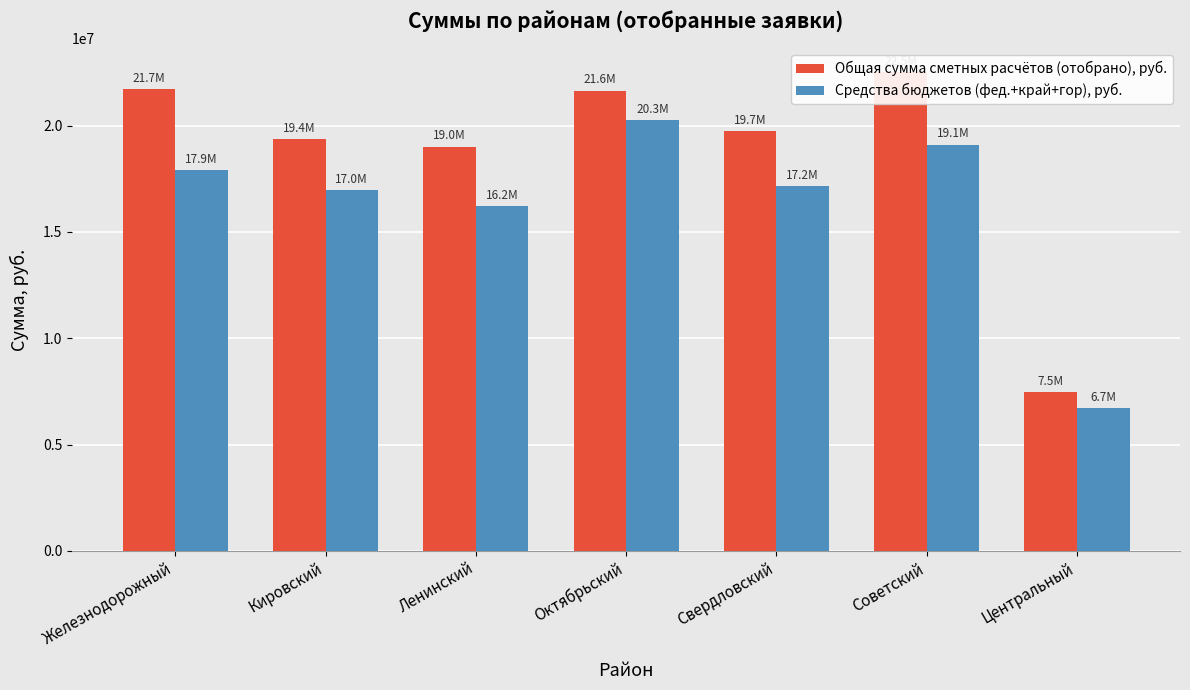

Is the value of Общая сумма сметных расчётов (отобрано), руб. at Советский greater than the value of Средства бюджетов (фед.+край+гор), руб. at Железнодорожный?

Yes